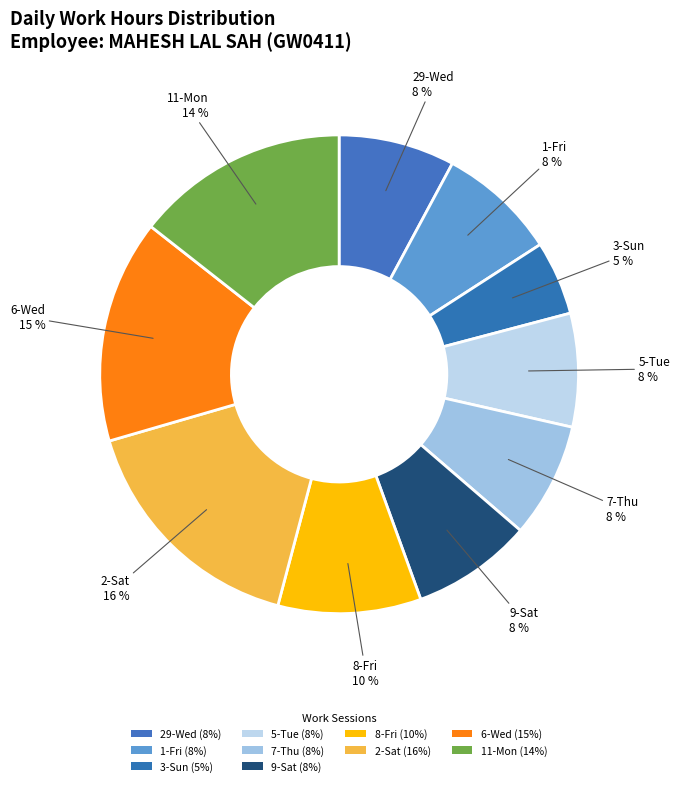

Which slice is the largest?

2-Sat